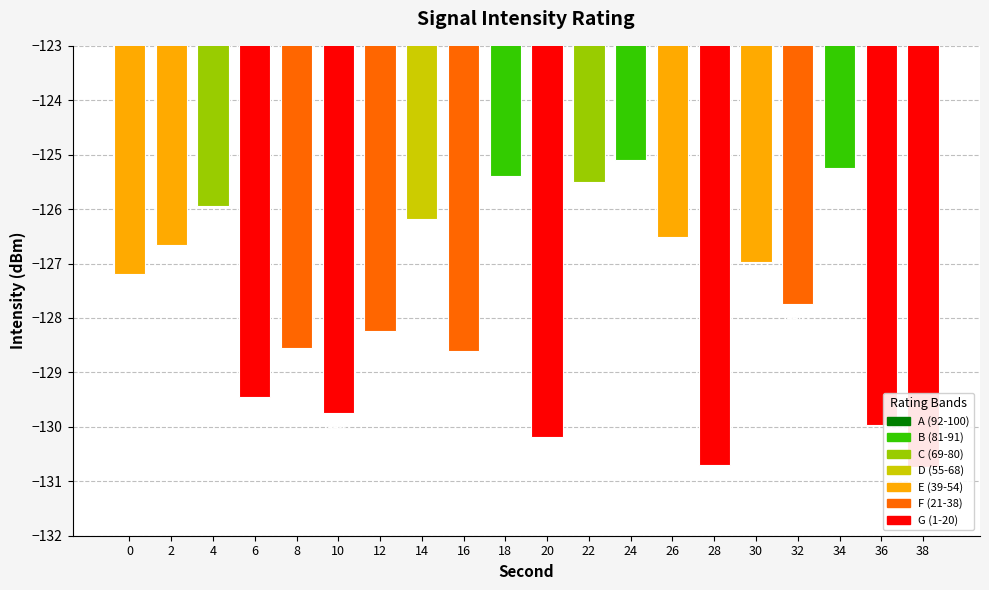

What is the approximate value at 36?

-130.0